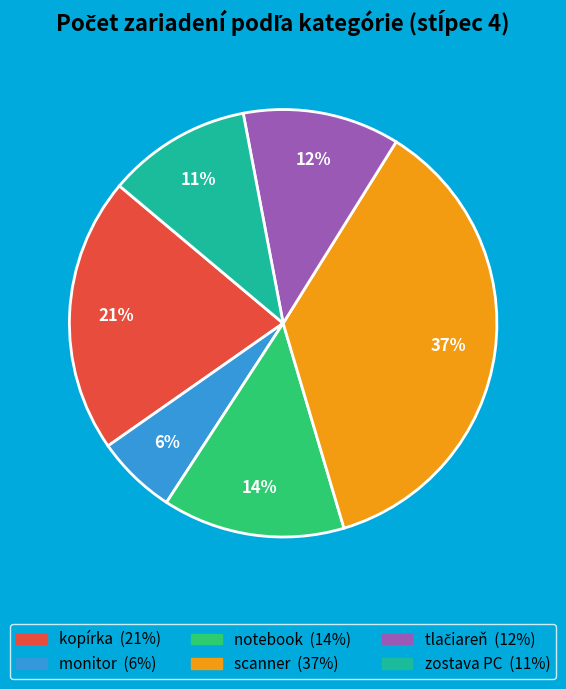

The kopírka slice represents 27% of the pie. True or false?

False